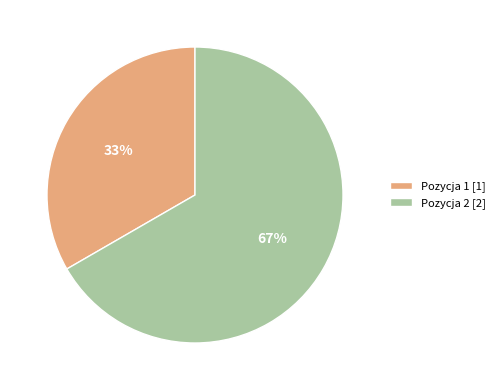

Is there a majority slice in this chart?

Yes